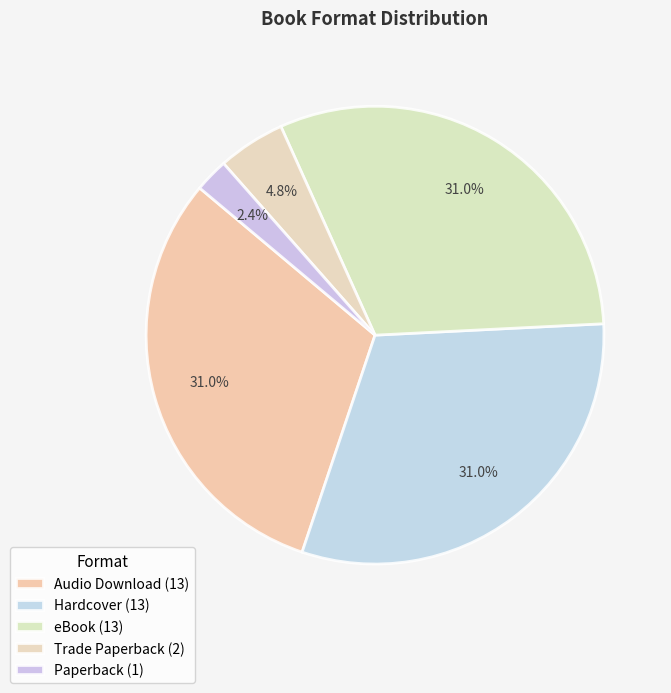

How many slices are in this pie chart?

5